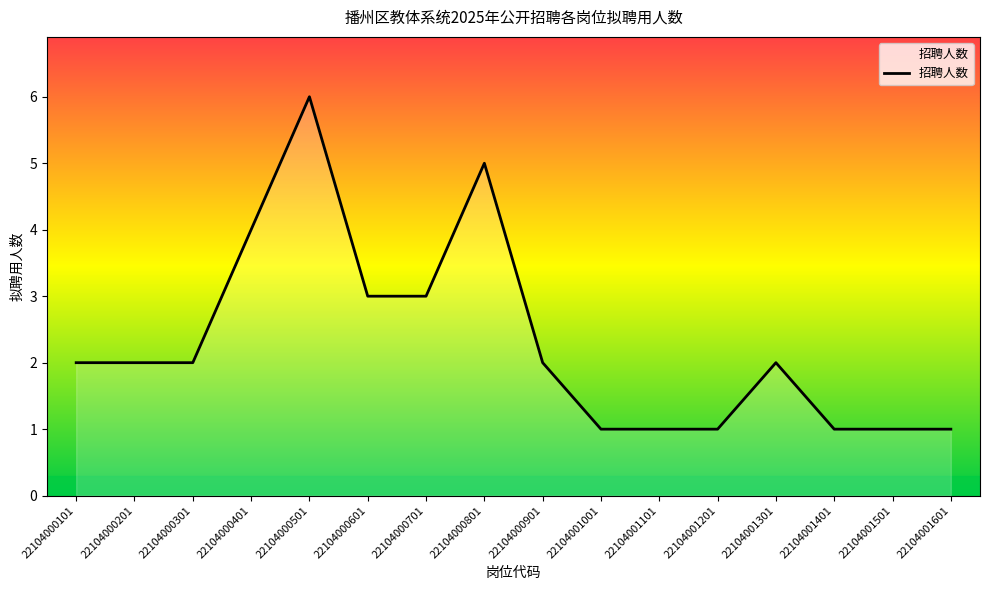

Between 22104000701 and 22104000801, which is larger?

22104000801